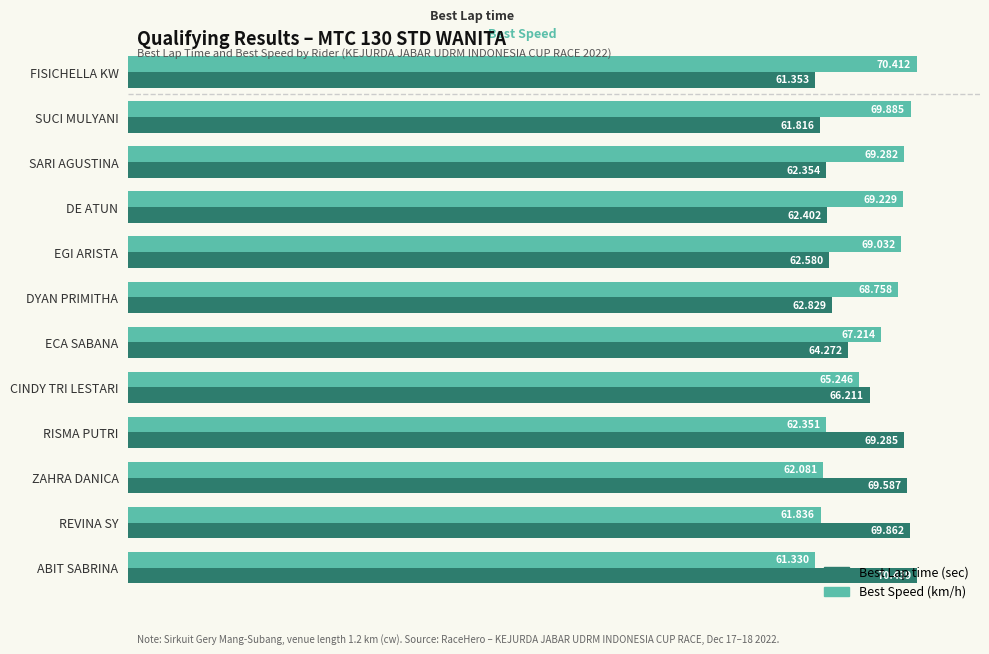

Which category has the highest value across all series?

ABIT SABRINA